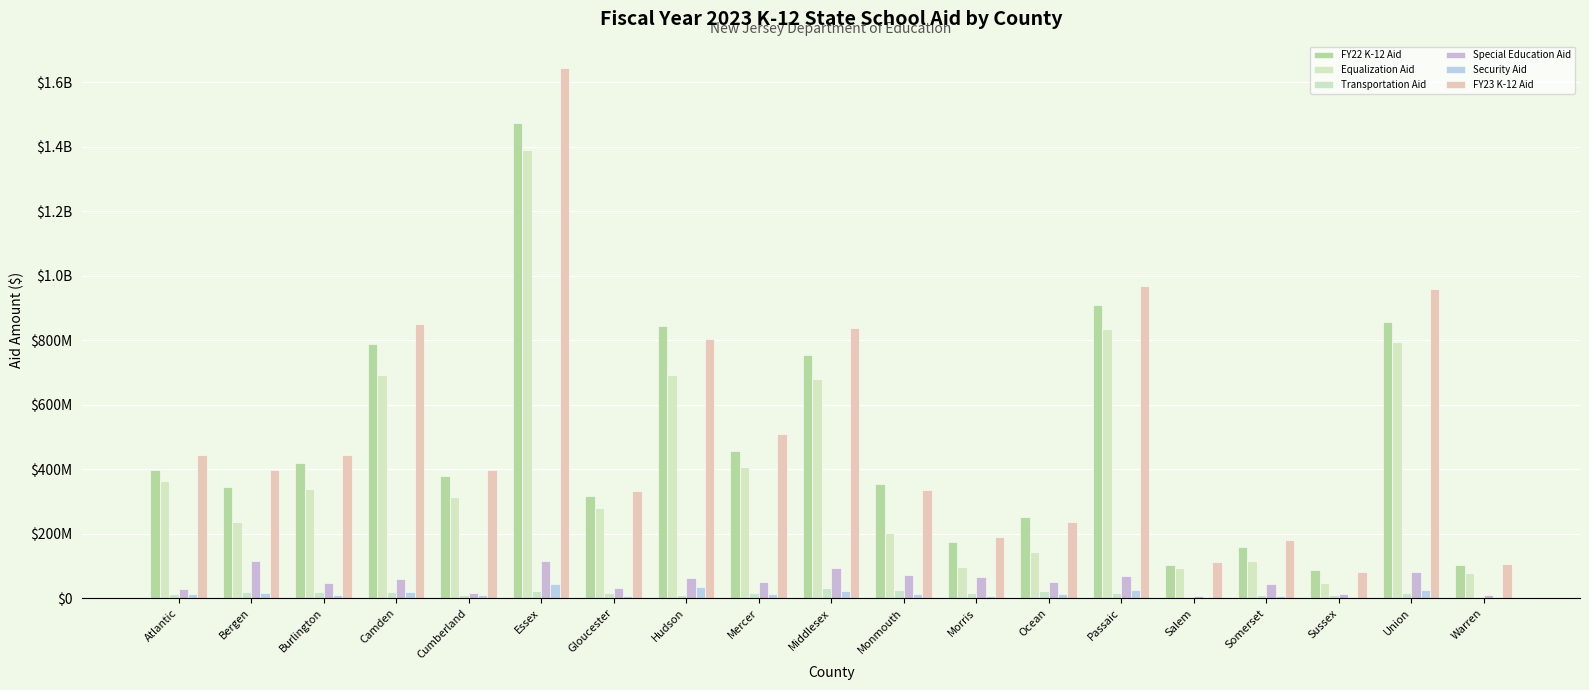

The Equalization Aid series shows 314734501 at Cumberland. True or false?

True